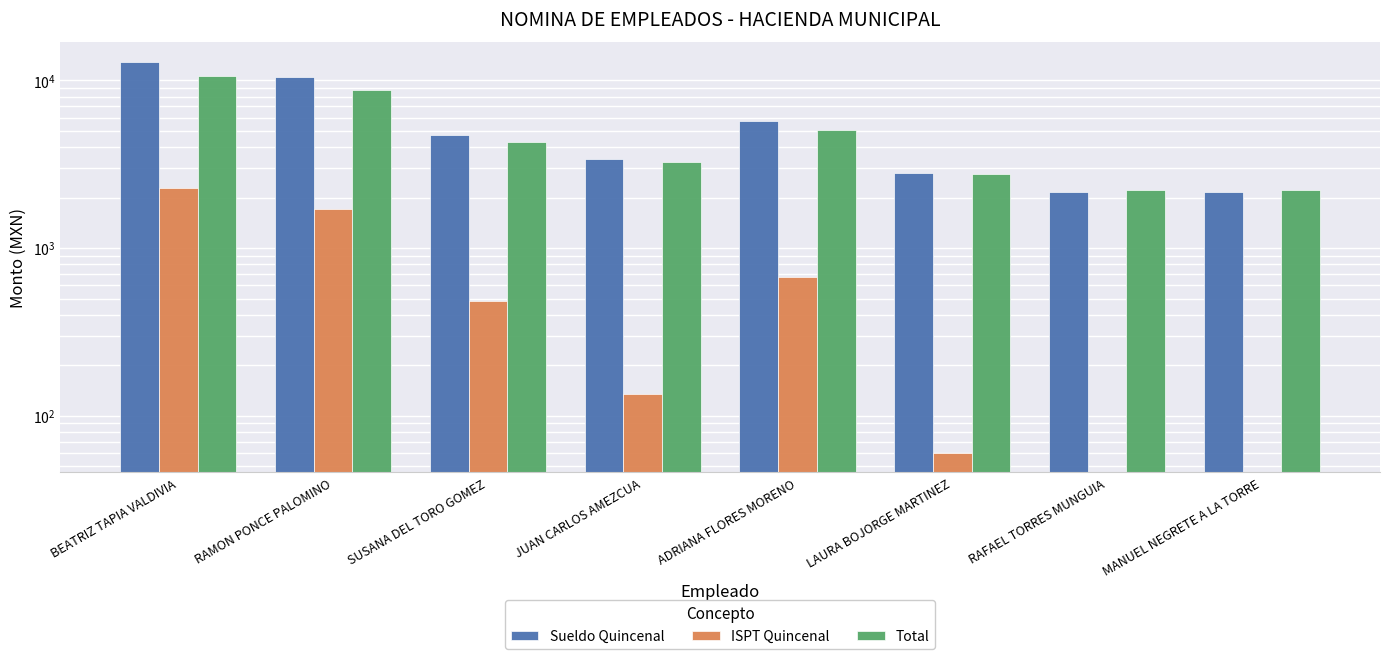

What is the spread (max minus min) of values at JUAN CARLOS AMEZCUA?

3255